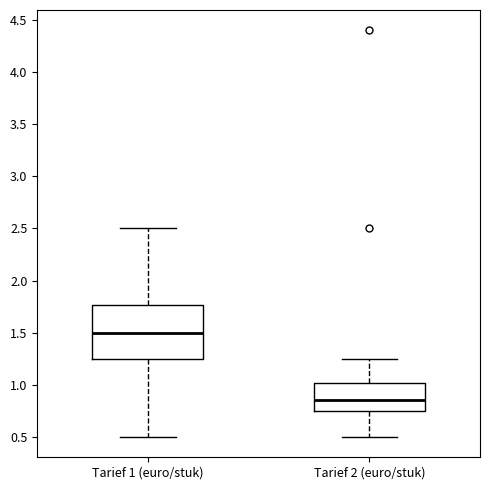

Which box is the tallest, from its lower edge to its upper edge?

Tarief 1 (euro/stuk)